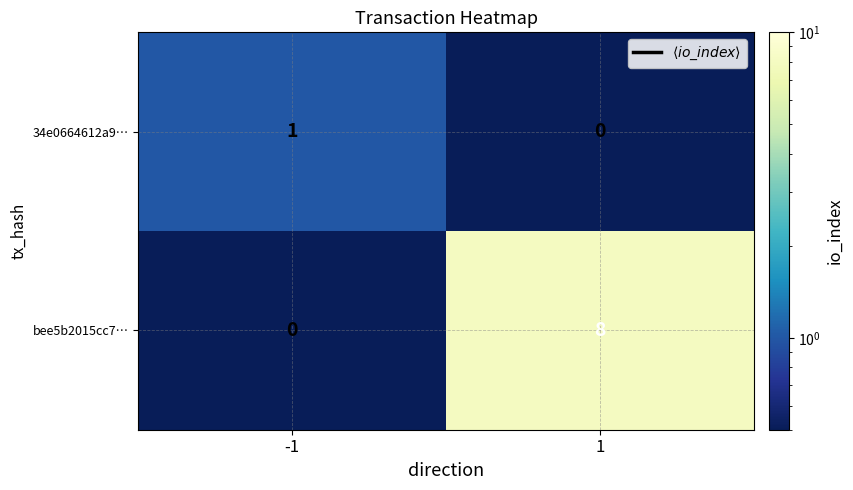

At -1, list the series in order from largest to smallest.

34e0664612a9…, bee5b2015cc7…